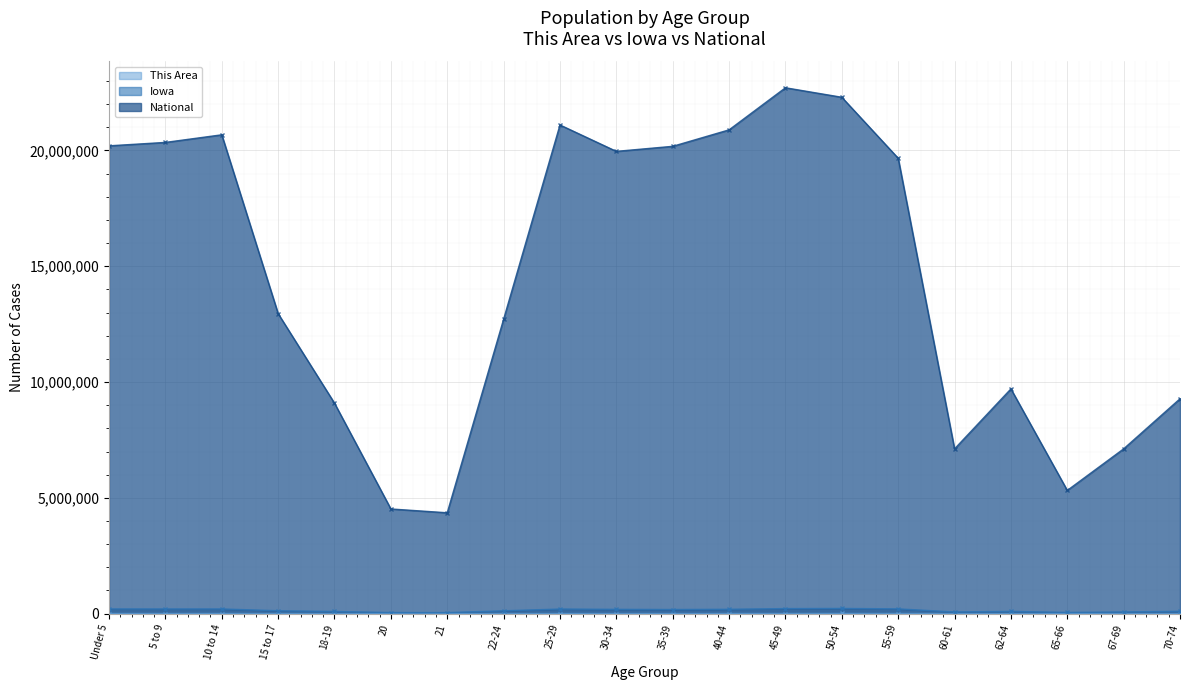

True or false: This Area and National cross at least once.

False